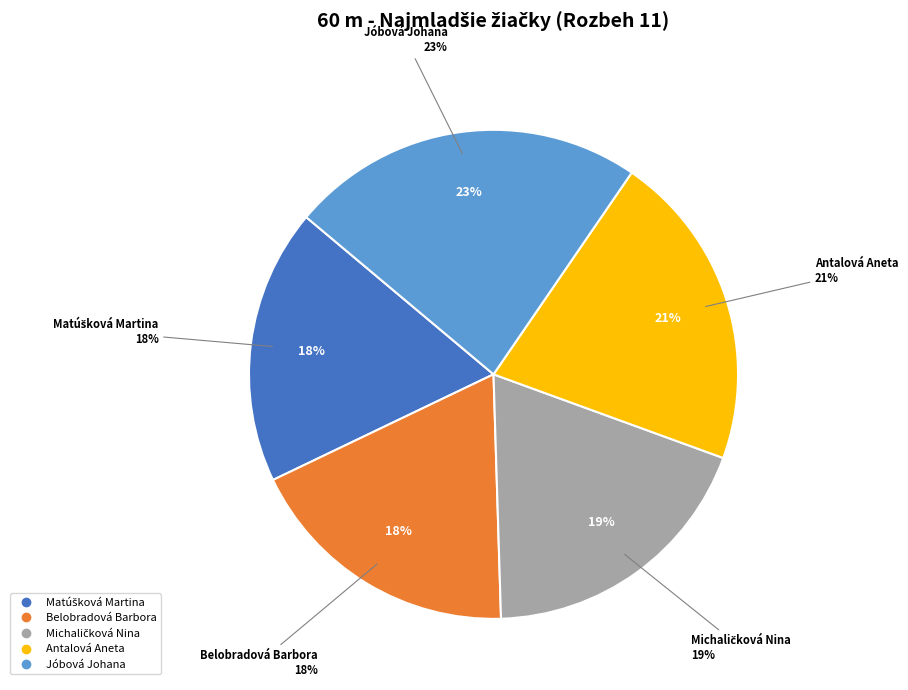

Is it true that Jóbová Johana is 37% of the pie?

False